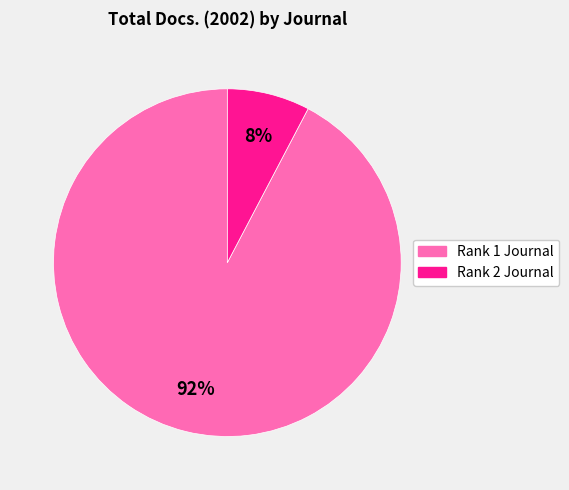

Is there any slice that represents more than half of the pie?

Yes